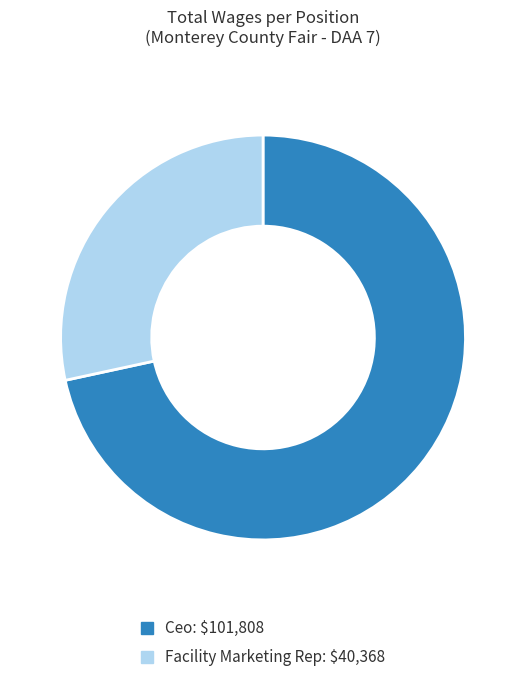

Which category accounts for the majority?

Ceo